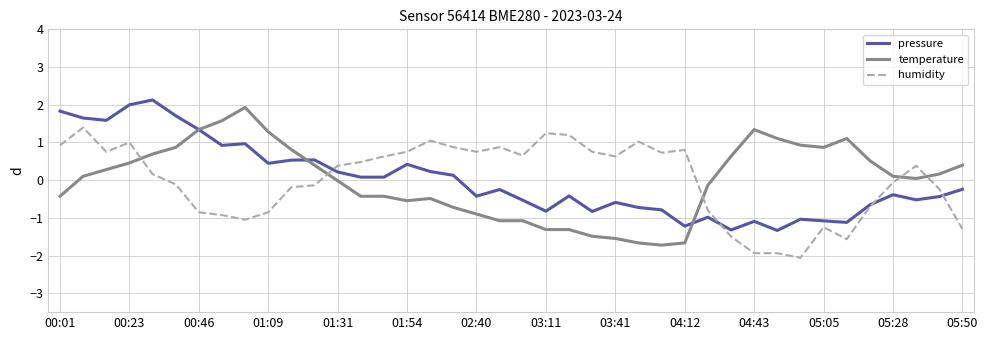

After their last crossing, which series has the higher values: humidity or temperature?

temperature